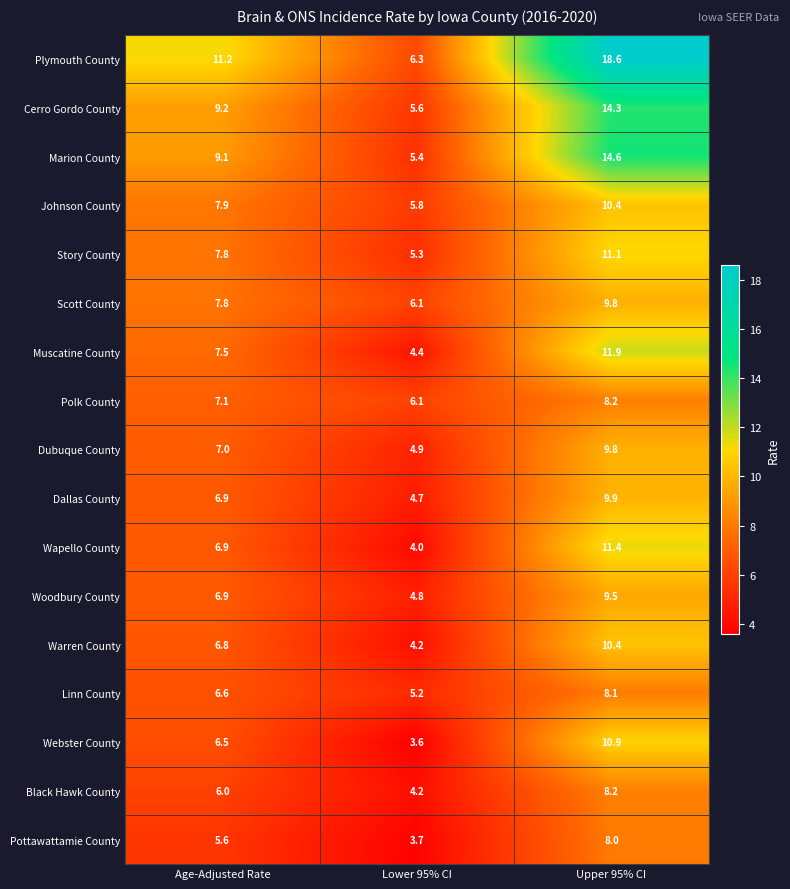

Which series changed the most between Age-Adjusted Rate and Lower 95% CI?

Plymouth County